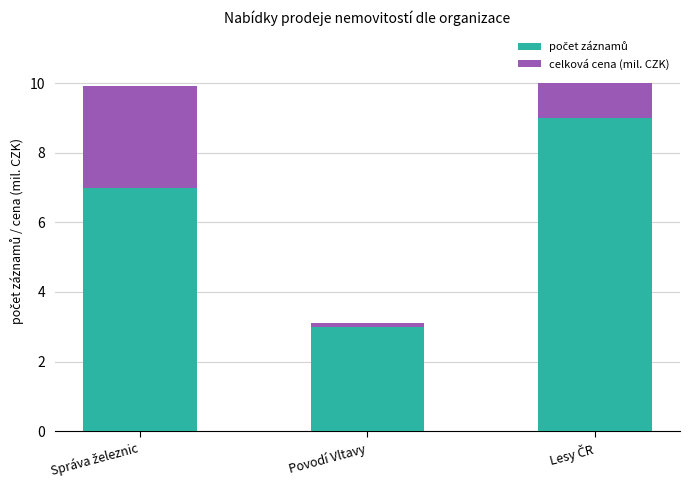

How many distinct data groups are displayed?

2